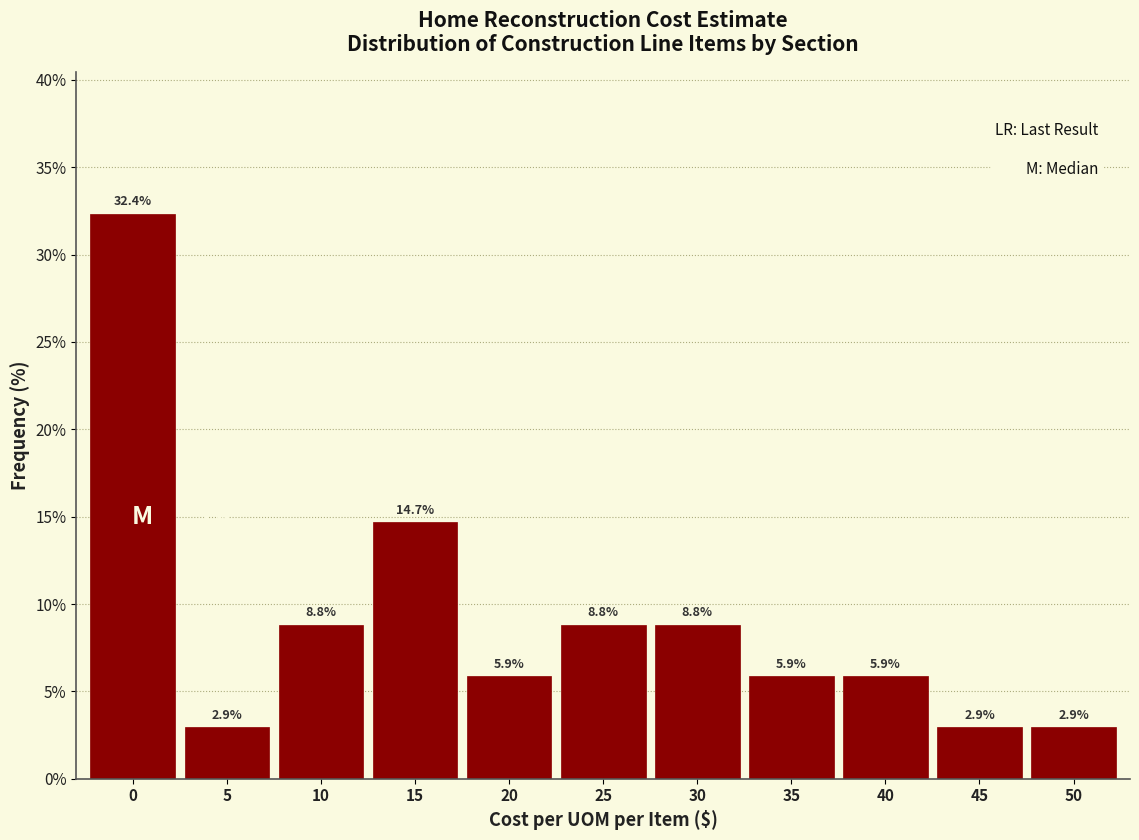

Reading left to right, transcribe all the data shown in this chart.

0=32.4	5=2.9	10=8.8	15=14.7	20=5.9	25=8.8	30=8.8	35=5.9	40=5.9	45=2.9	50=2.9